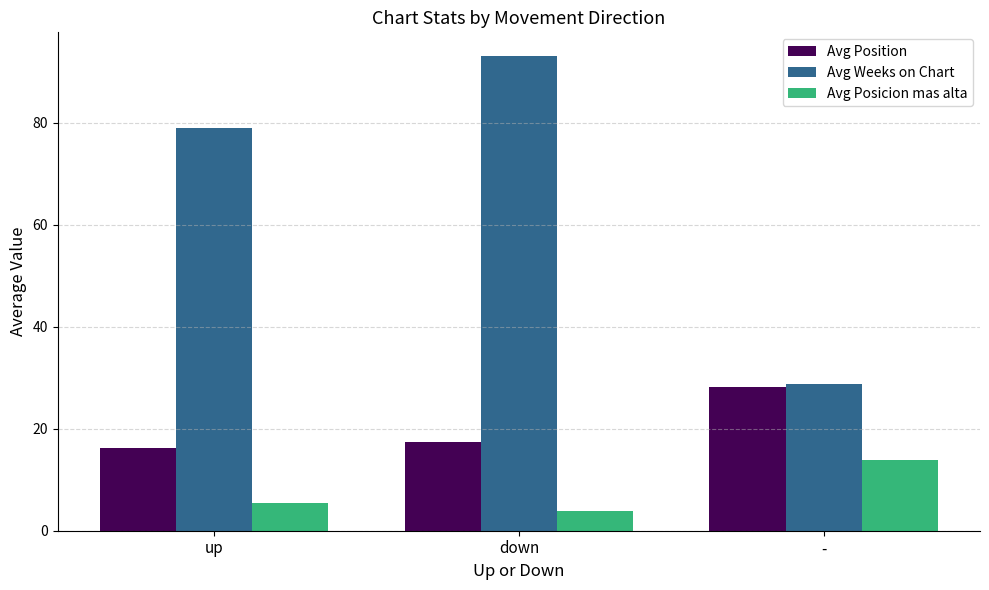

Which series has the largest total across all categories?

Avg Weeks on Chart